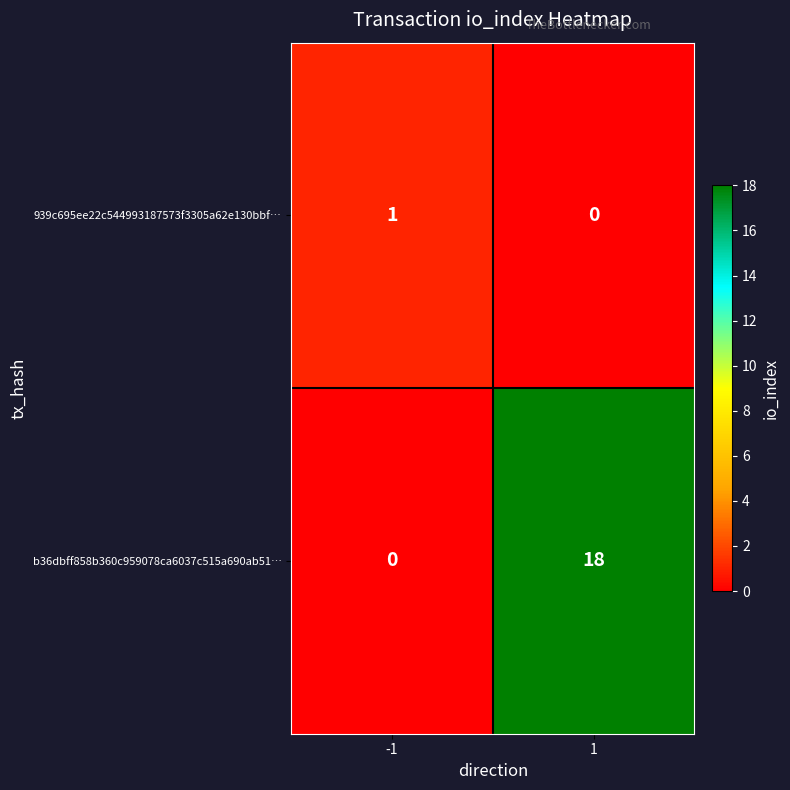

What is the difference between the highest and lowest values at -1?

1